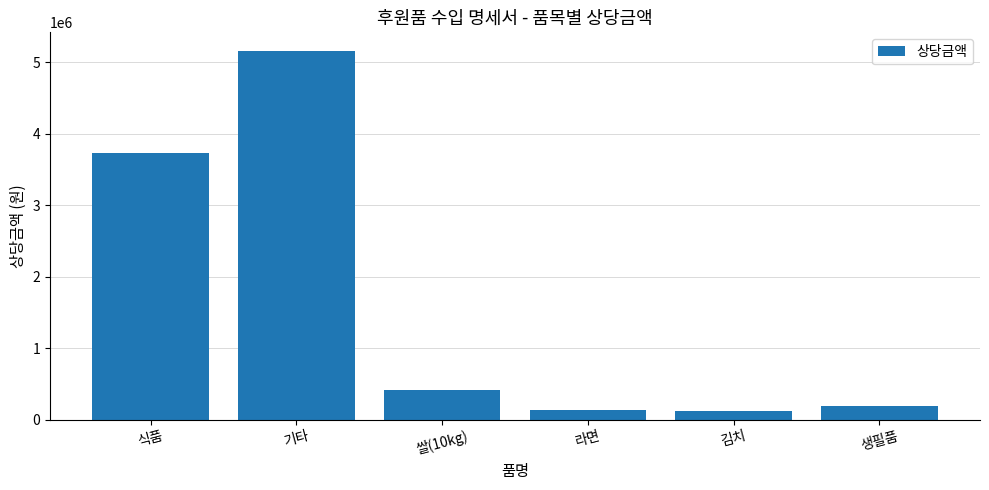

Are the bars grouped side by side (vs. stacked)?

No